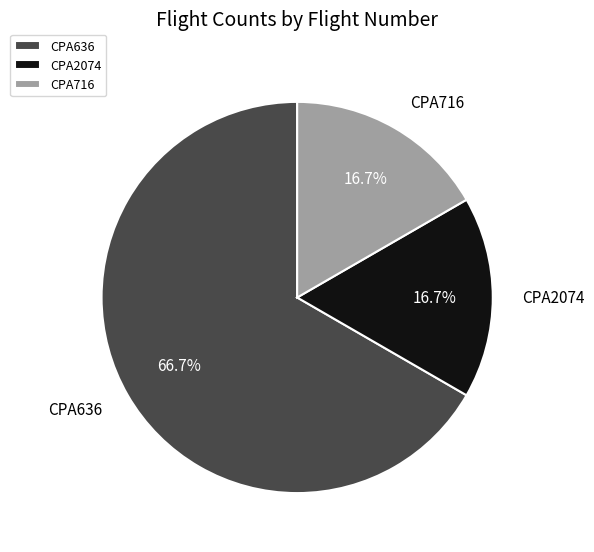

How many segments does this pie chart have?

3